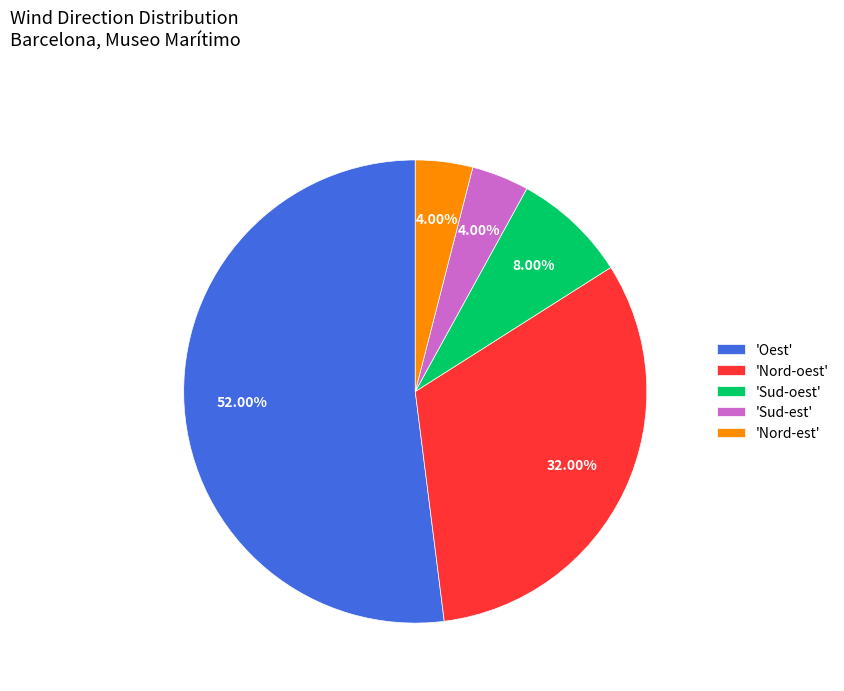

Count the number of slices in the pie.

5